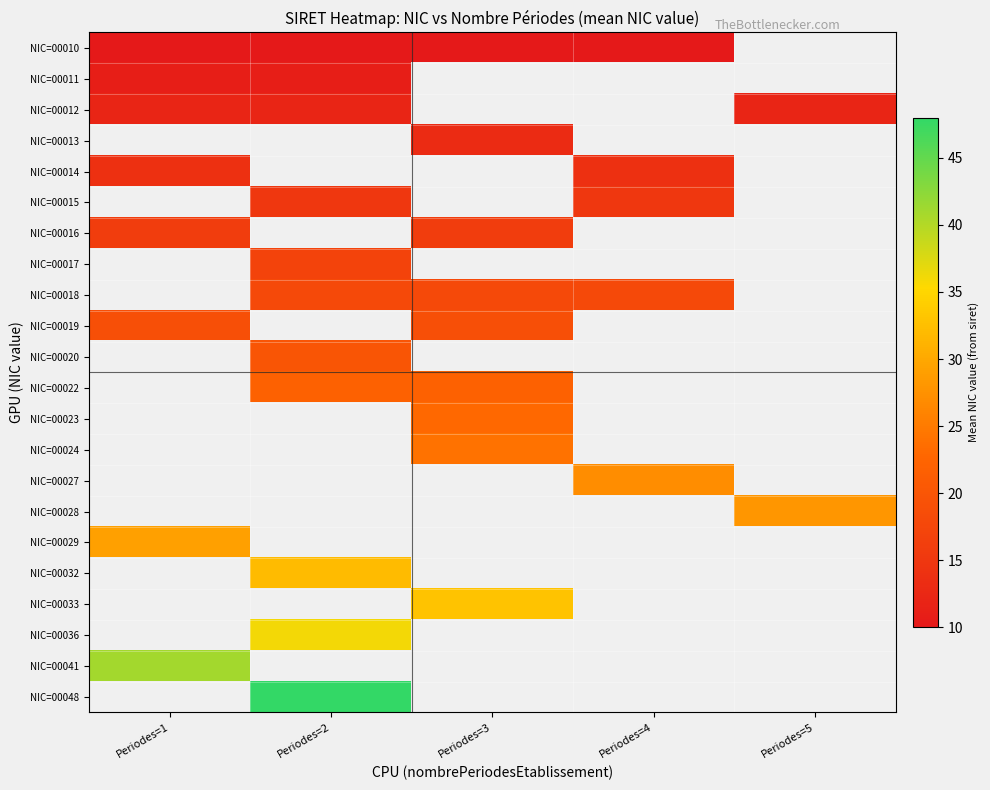

Is the value of NIC=00027 at Periodes=5 greater than the value of NIC=00036 at Periodes=2?

No